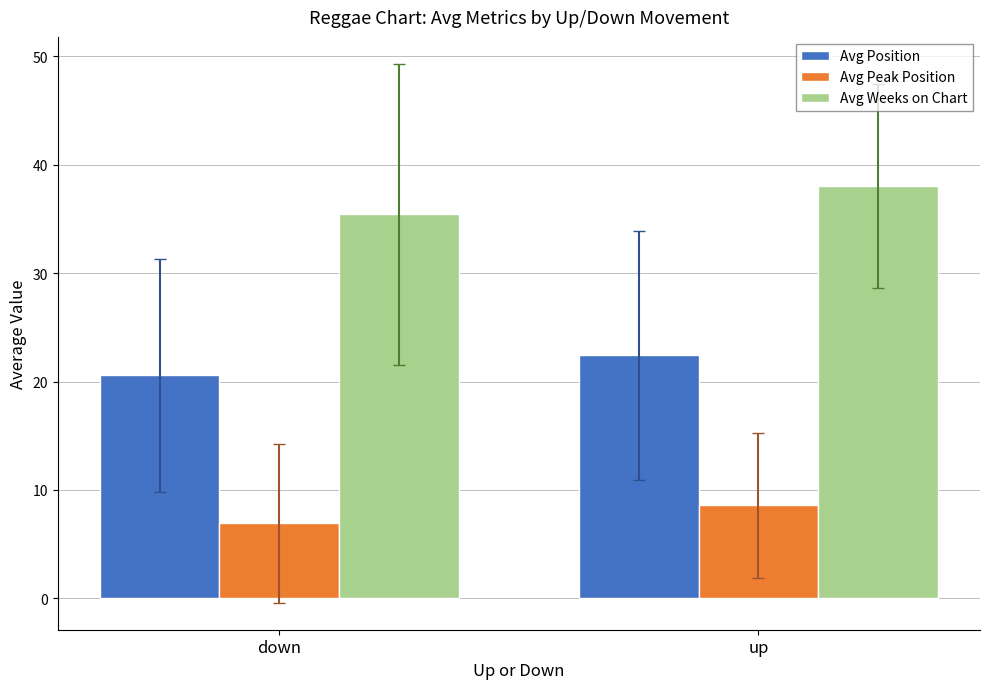

How many data points does each series have?

2